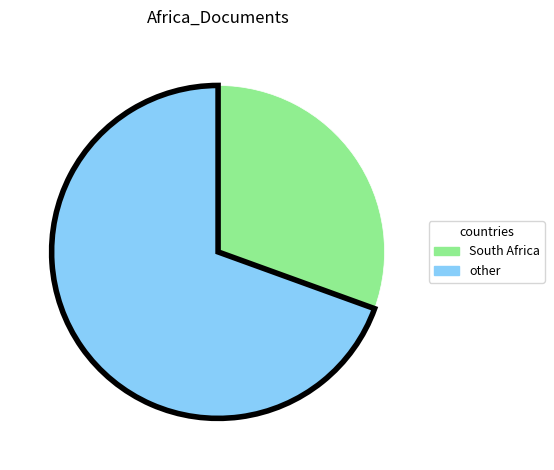

Does any single category account for the majority?

Yes